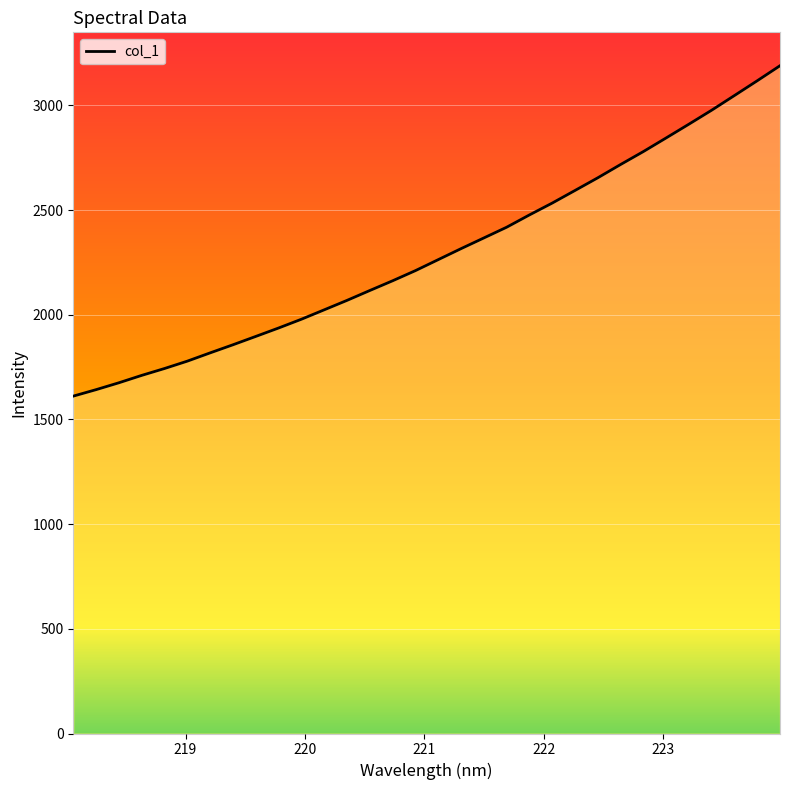

What is the smallest value displayed?

1611.6